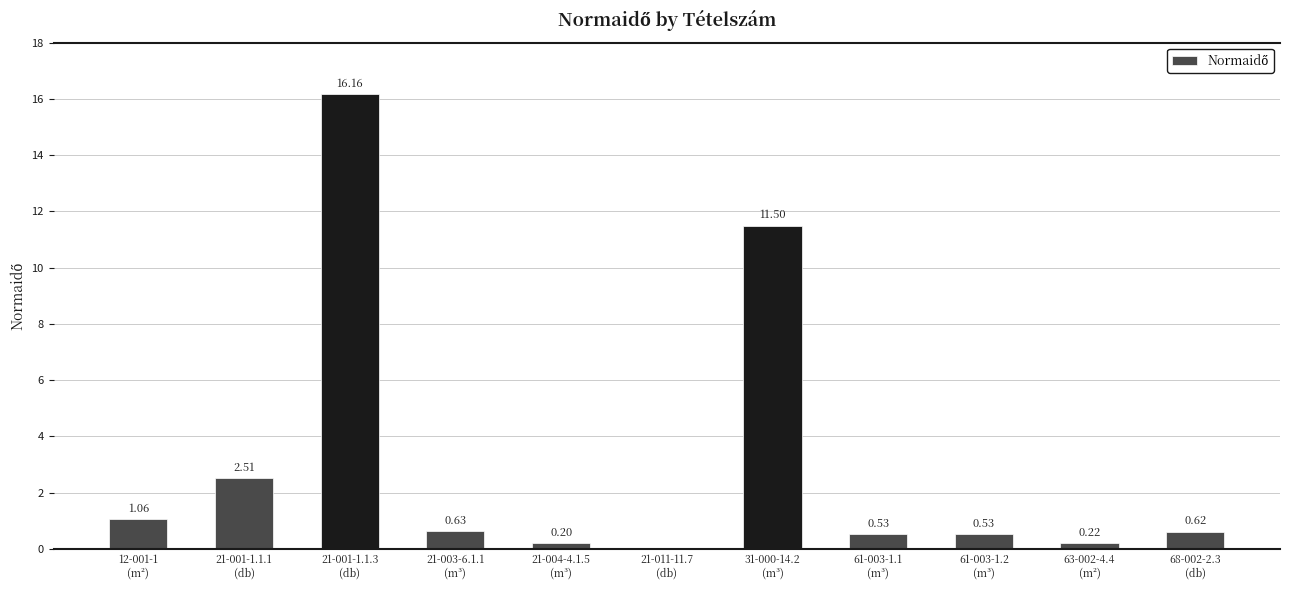

What is the sum of all values?

34.0